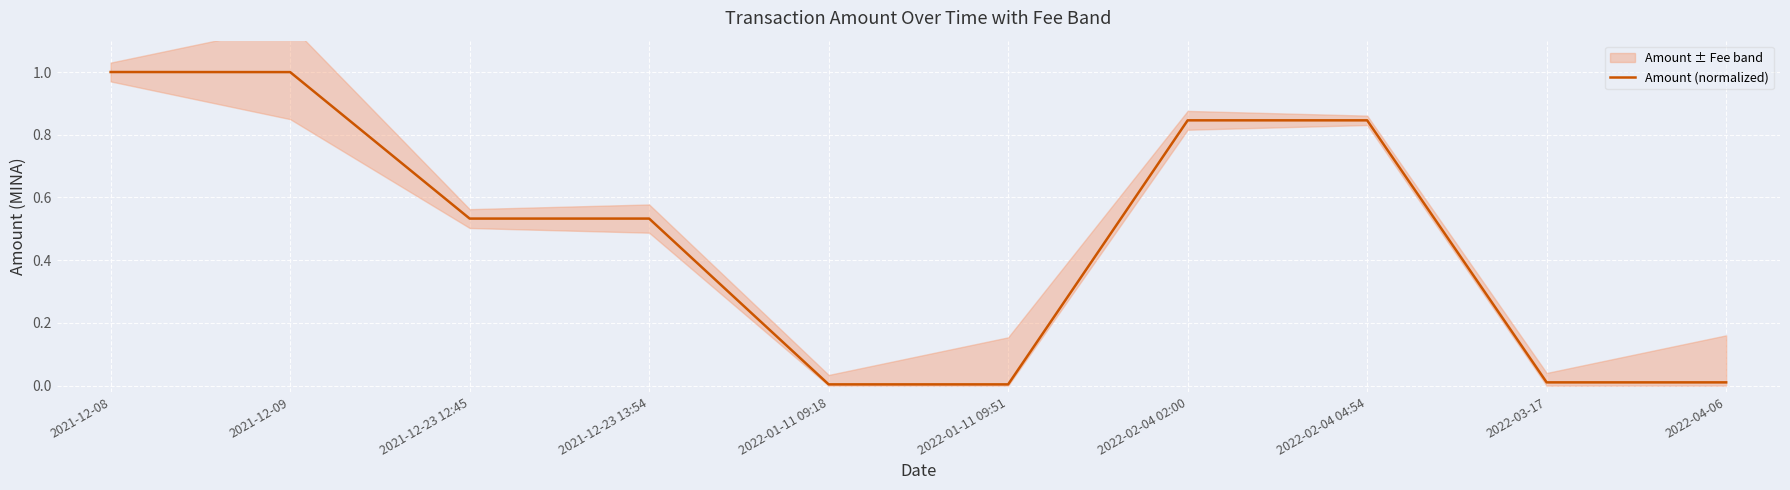

At which category does the chart reach its peak across all series?

2021-12-08